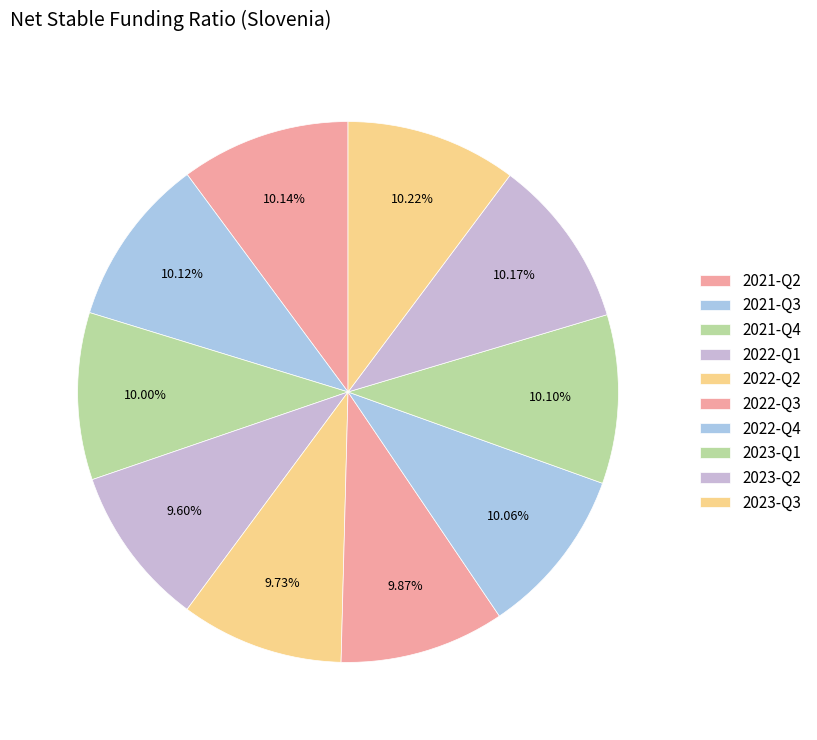

How many slices are in this pie chart?

10